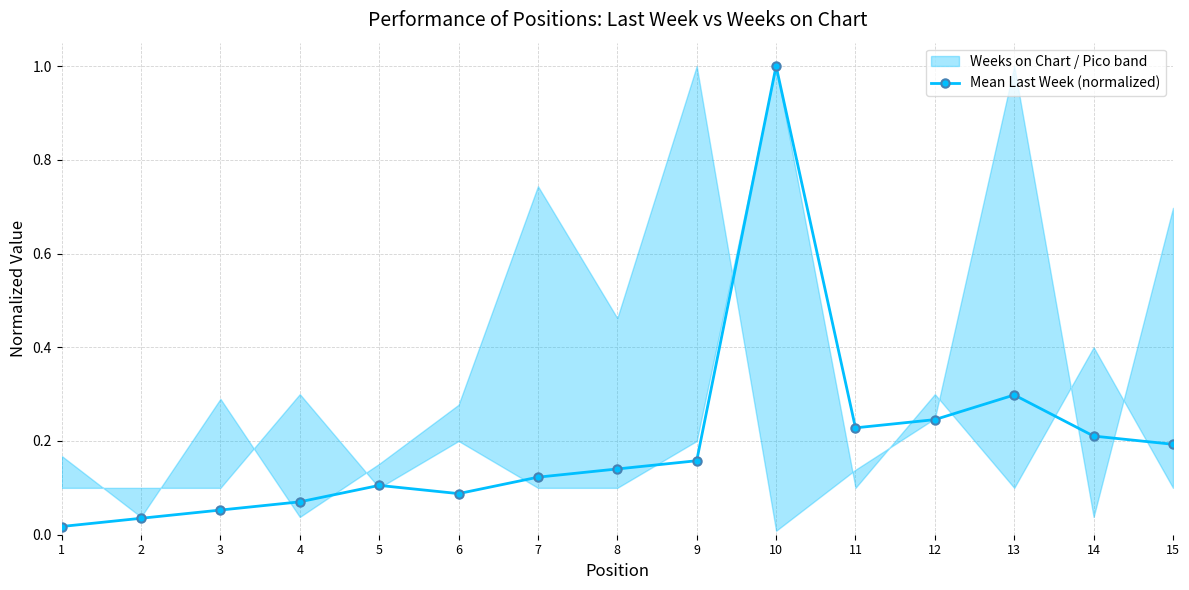

Reading left to right, extract all data points from this chart.

1=0.0	2=0.0	3=0.1	4=0.1	5=0.1	6=0.1	7=0.1	8=0.1	9=0.2	10=1.0	11=0.2	12=0.2	13=0.3	14=0.2	15=0.2